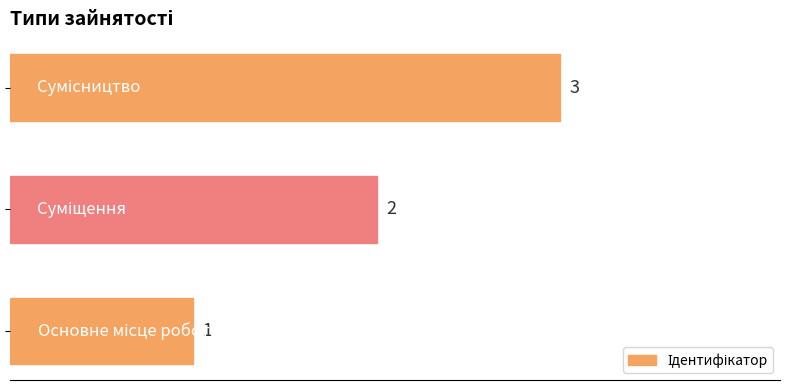

How many values are between 1 and 3?

3